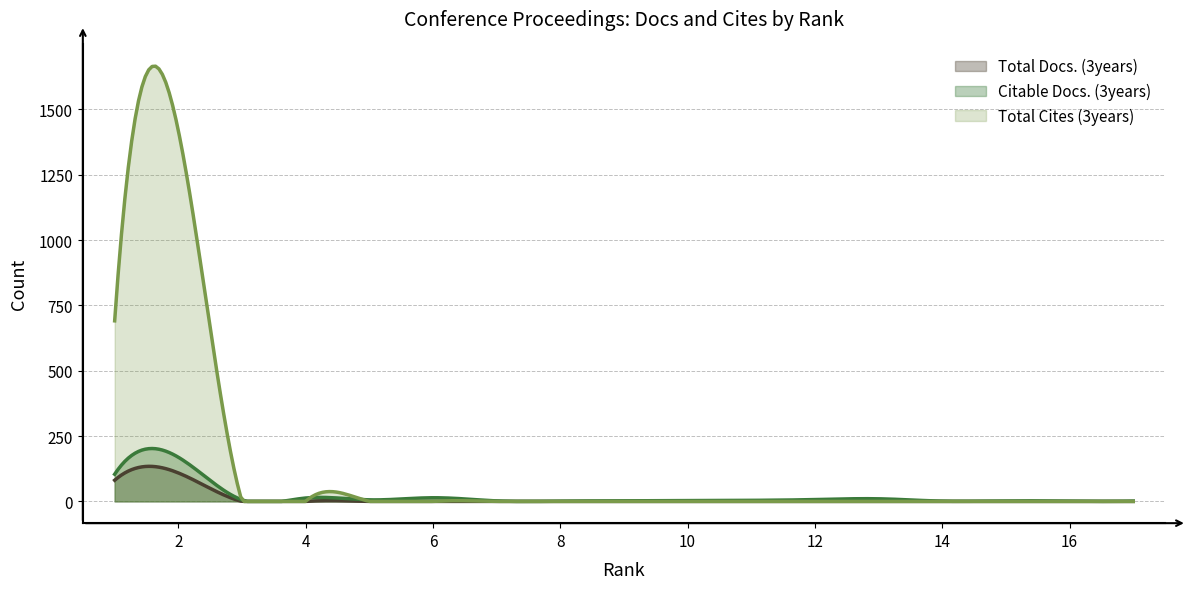

True or false: Total Docs. (3years) has more than 1 interior local peaks.

True